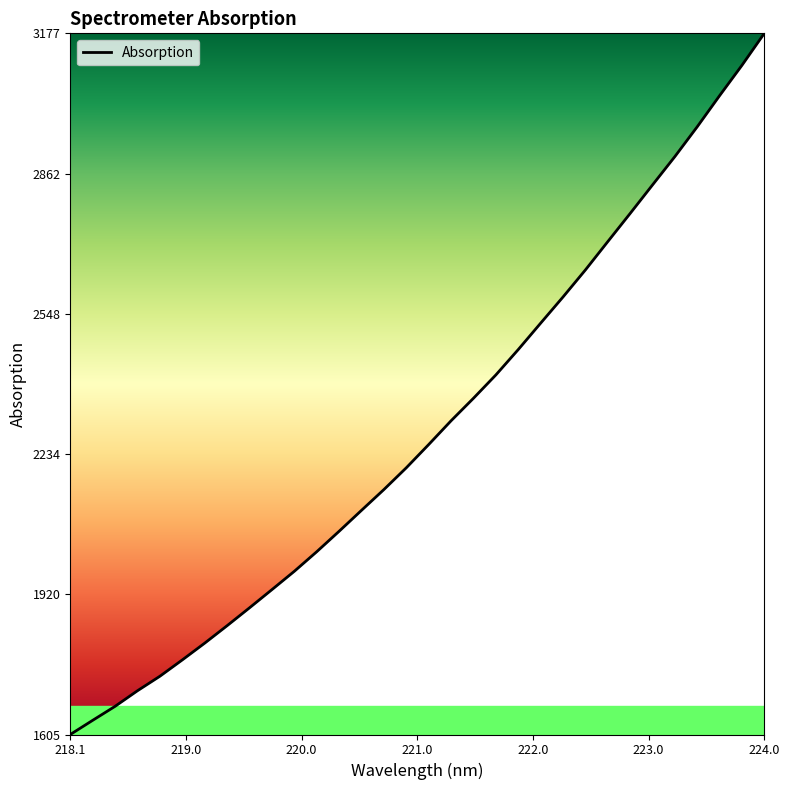

What is the minimum value shown in the chart?

1605.3